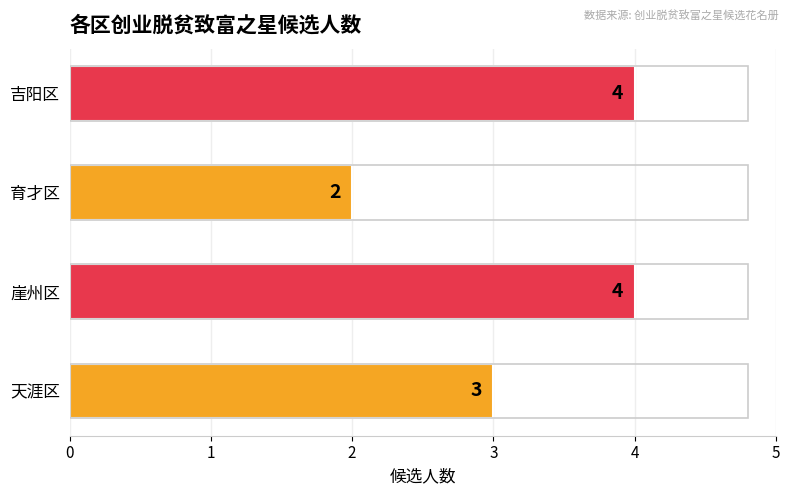

What is the greatest value displayed?

4